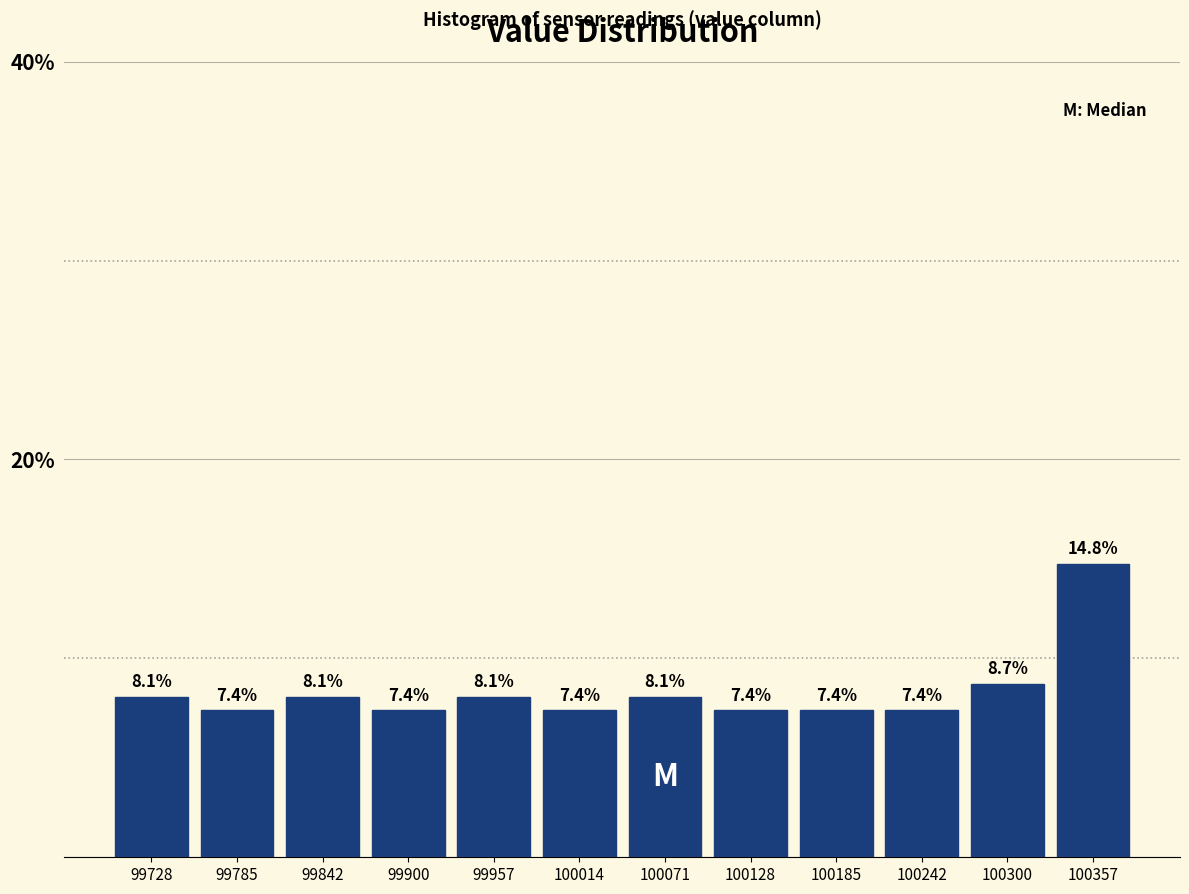

Reading left to right, transcribe this chart: for each bar, give the range it covers on the x-axis and its height. The bar edges are not printed on the chart, so give them approximately, as read against the axis.

99700 to 99760: 8.1
99760 to 99810: 7.4
99810 to 99870: 8.1
99870 to 99930: 7.4
99930 to 99990: 8.1
99990 to 100040: 7.4
100040 to 100100: 8.1
100100 to 100160: 7.4
100160 to 100210: 7.4
100210 to 100270: 7.4
100270 to 100330: 8.7
100330 to 100390: 14.8